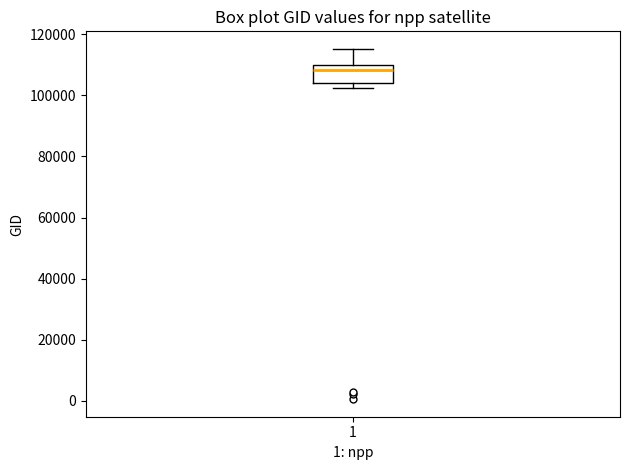

Read this box plot against the y-axis: the position of the median line, the range covered by the box, and the ends of both whiskers. The values are not printed on the chart, so give them approximately, as read against the axis.

median 108000, box 104000 to 110000, whiskers 102000 to 116000